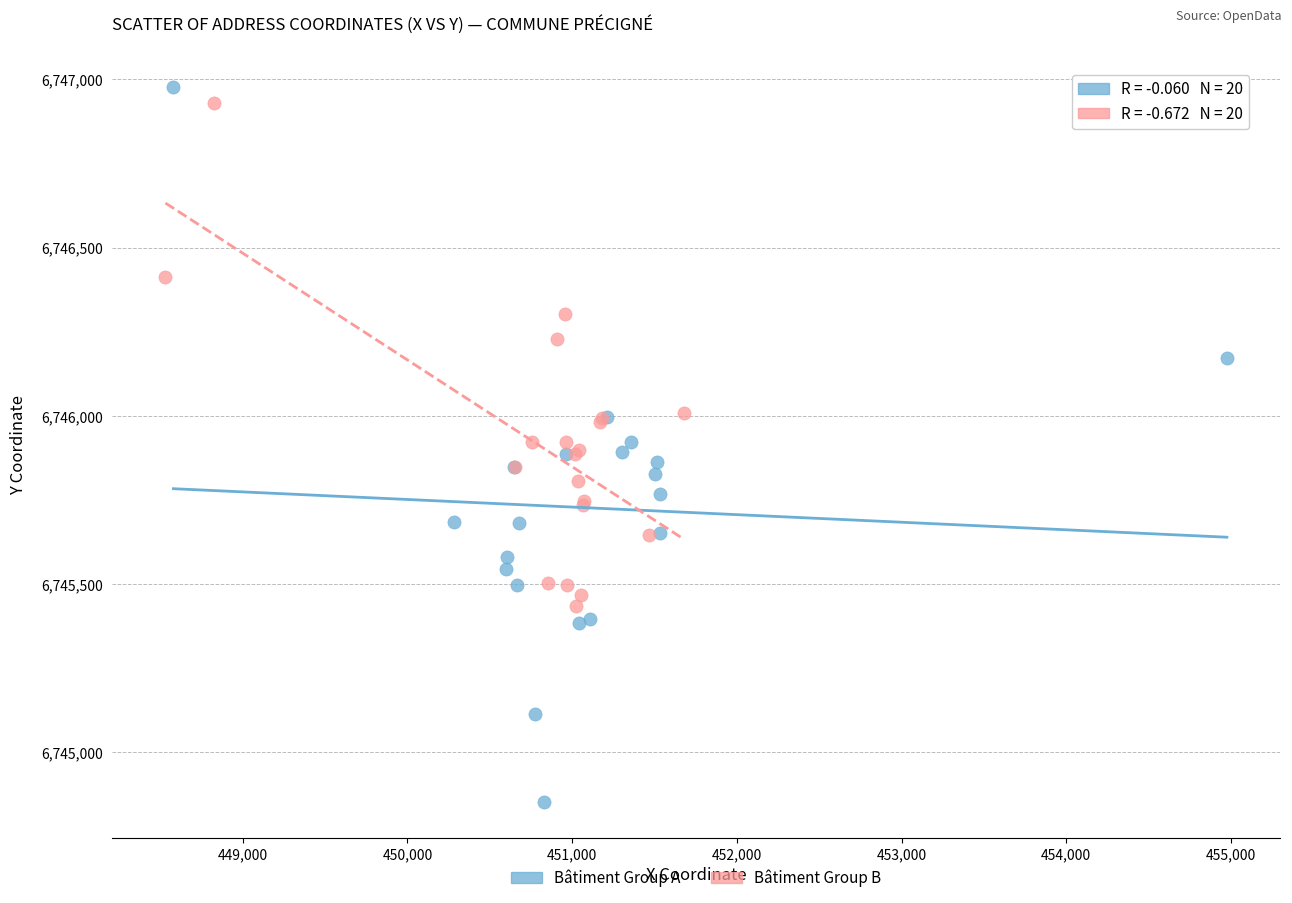

Which series has the largest Y range (max minus min)?

Bâtiment Group A